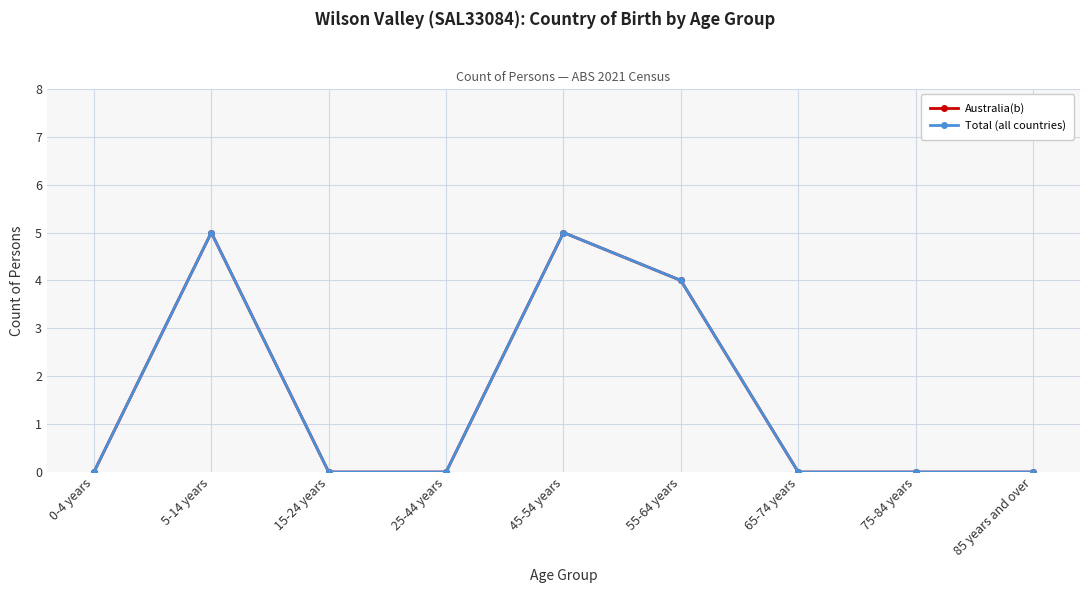

How many interior local peaks does the Total (all countries) series have?

2